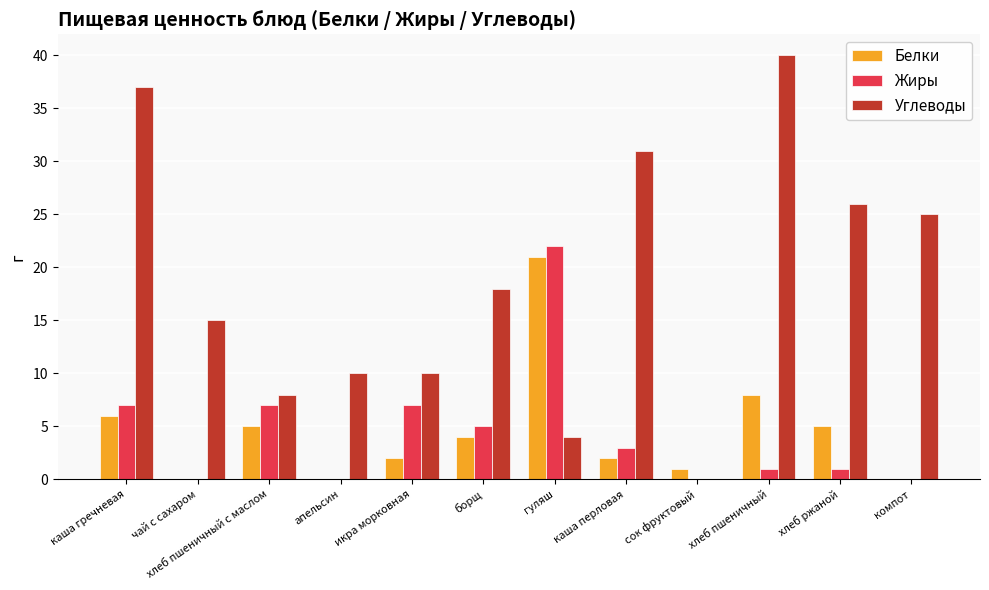

At which label does Жиры reach its peak?

гуляш